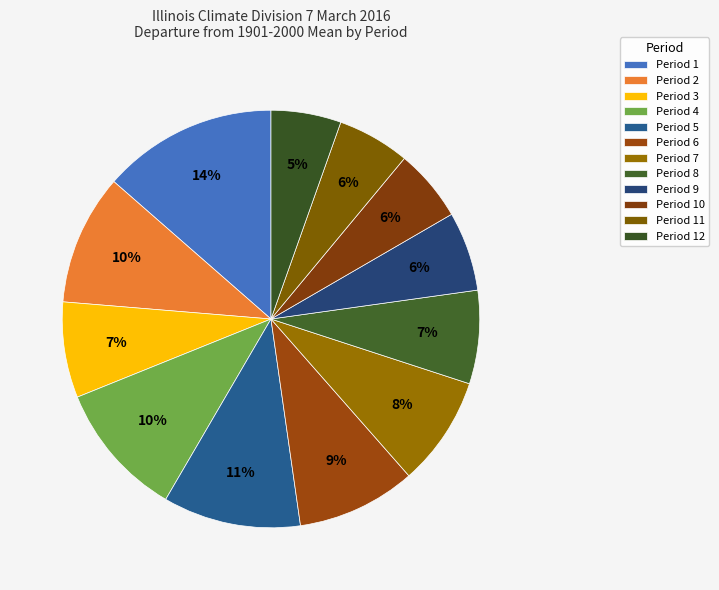

Does Period 8 account for over 50% of the chart?

No